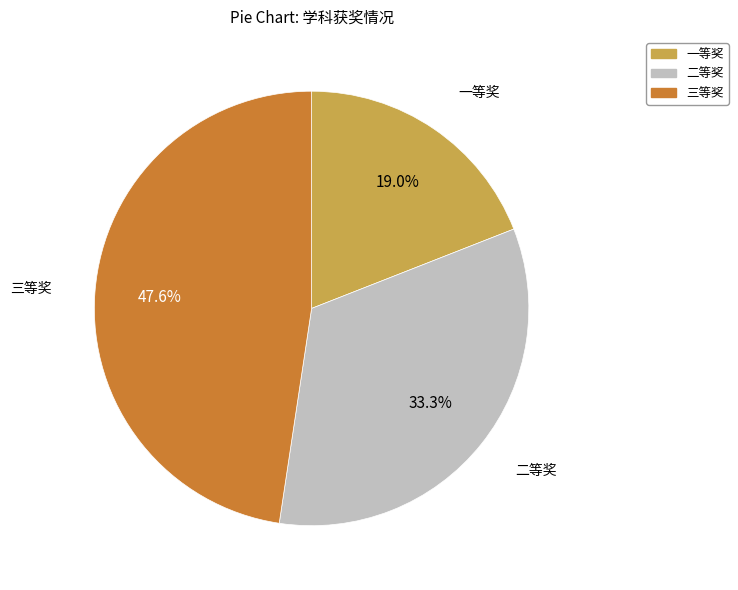

To the nearest percent, what percentage of the pie is 三等奖?

48%